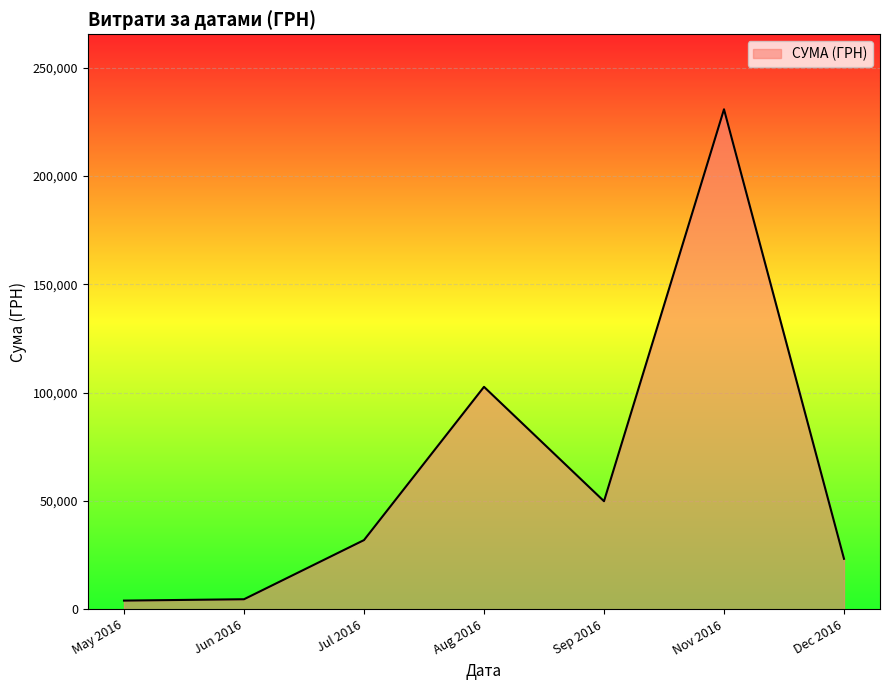

The value at Dec 2016 is 36101.1. True or false?

False